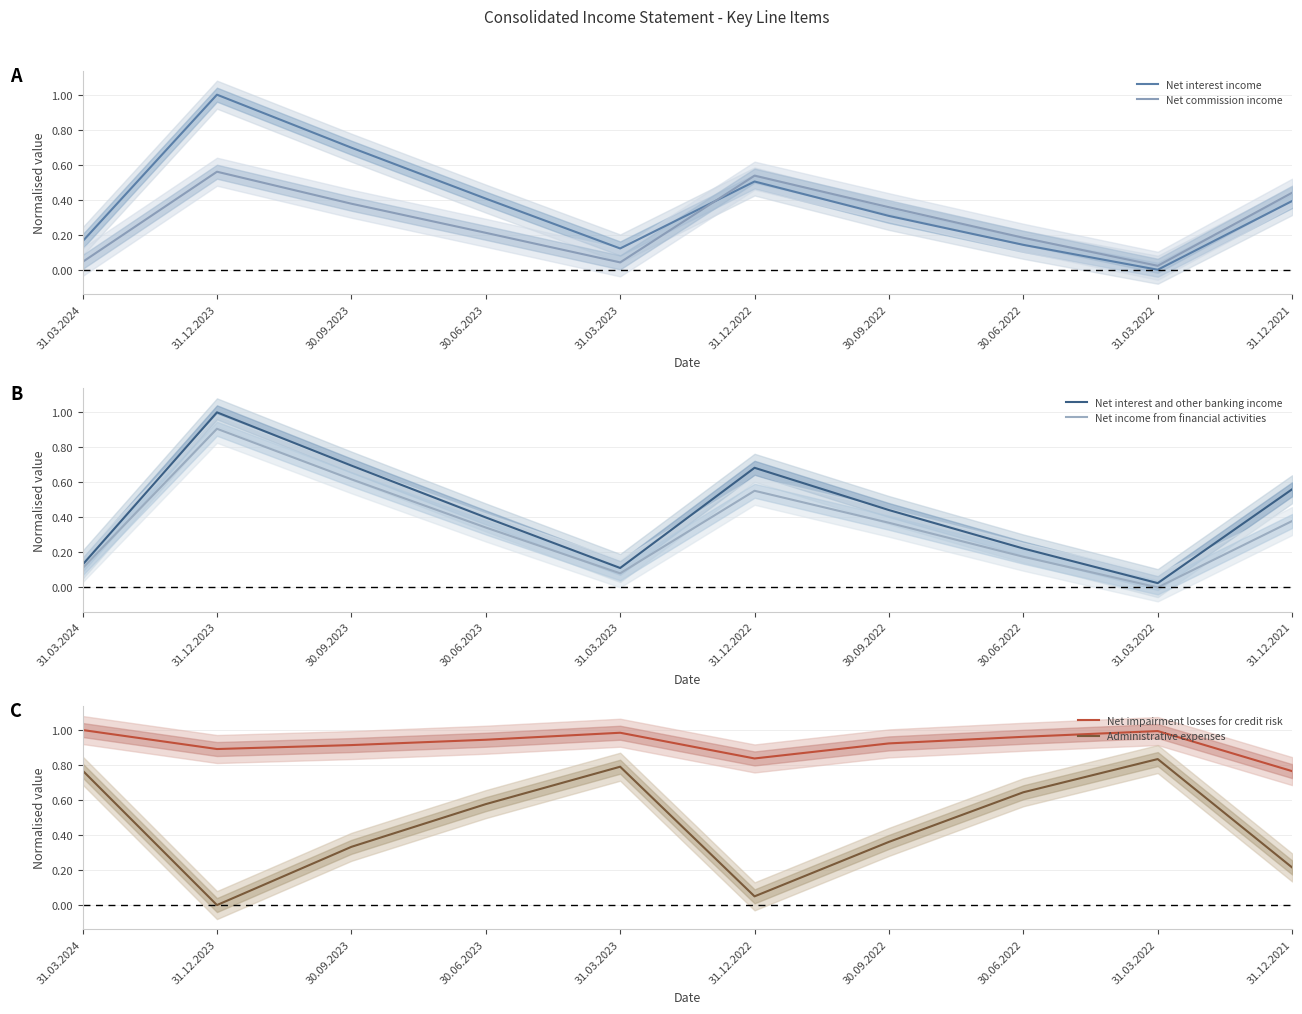

List the series in order of their peak value, highest first.

Net interest income, Net interest and other banking income, Net impairment losses for credit risk, Net income from financial activities, Administrative expenses, Net commission income